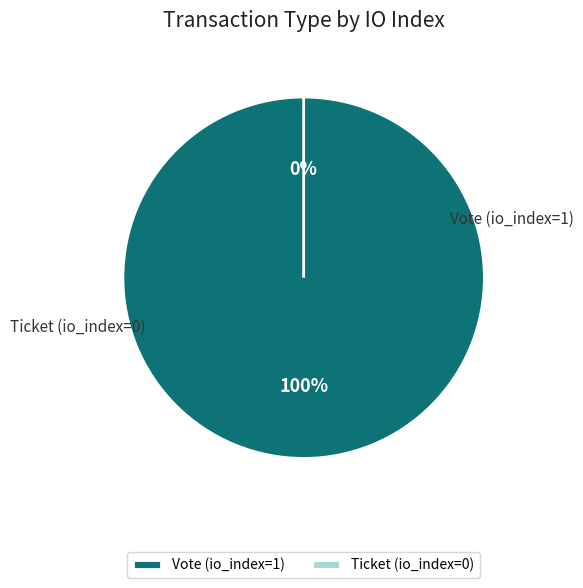

Is there any slice that represents more than half of the pie?

Yes